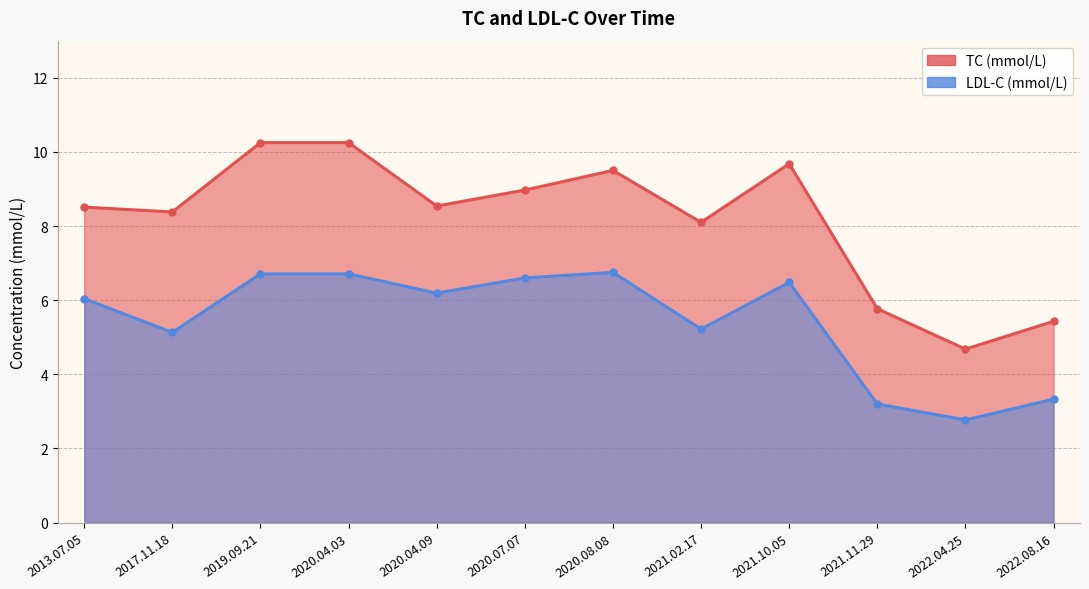

Where is TC (mmol/L) nearest to the value 7?

2021.02.17